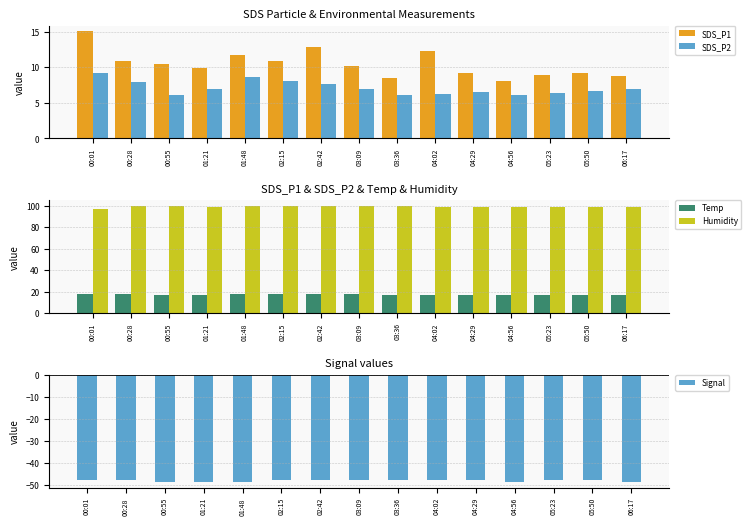

At how many categories does at least one series exceed -19?

15